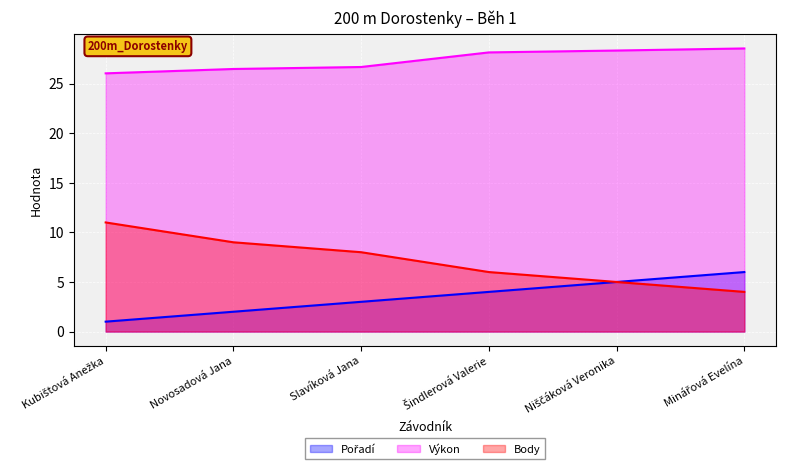

Is it true that Pořadí equals 0.4 at Novosadová Jana?

False